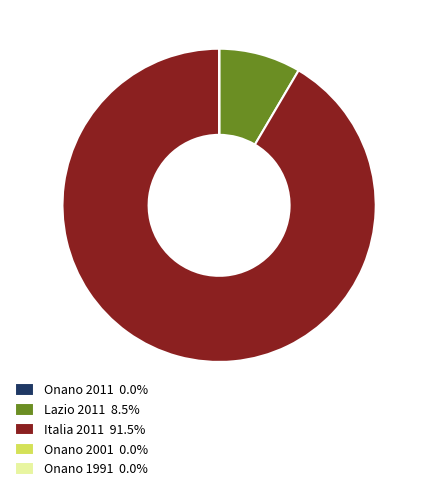

Is there a majority slice in this chart?

Yes